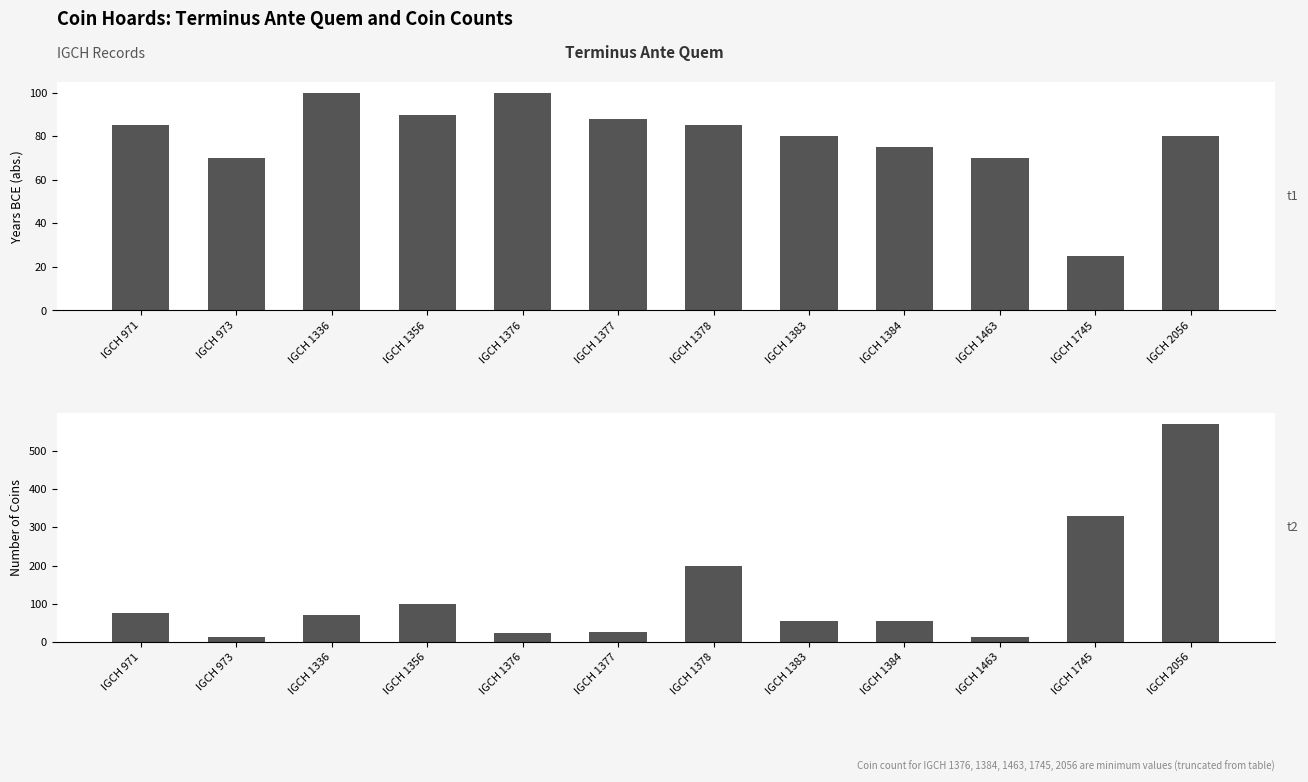

How many bars are there in each group?

2